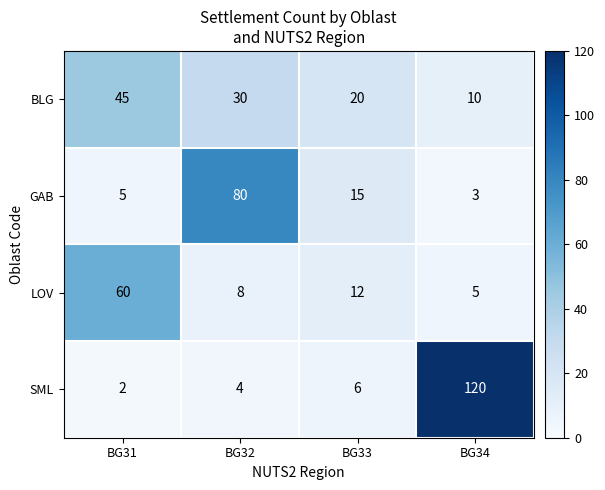

Which series has the largest total across all categories?

SML